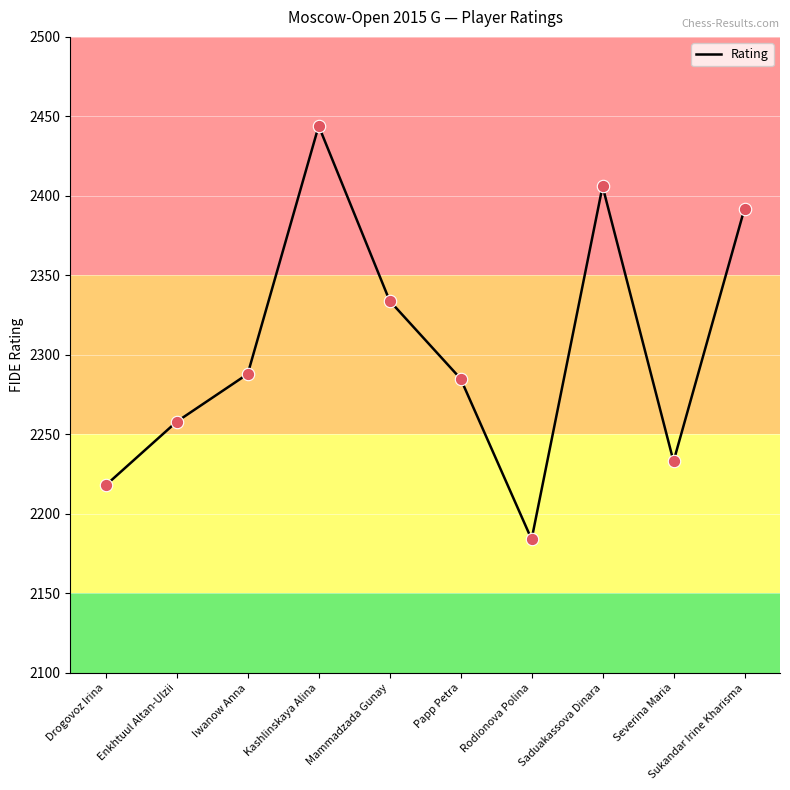

Between Severina Maria and Saduakassova Dinara, which is larger?

Saduakassova Dinara